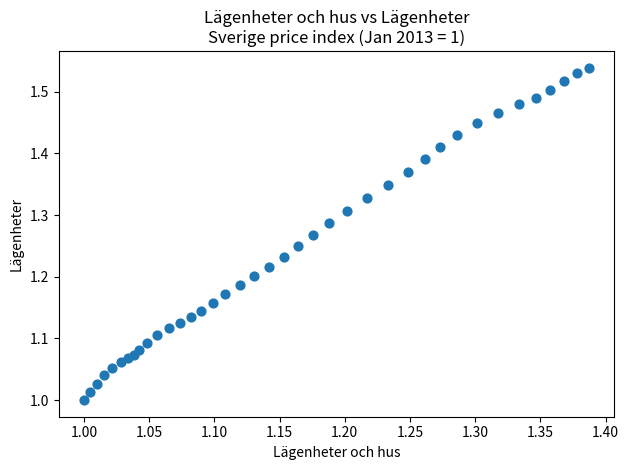

What is the range of X values (max minus min)?

0.4